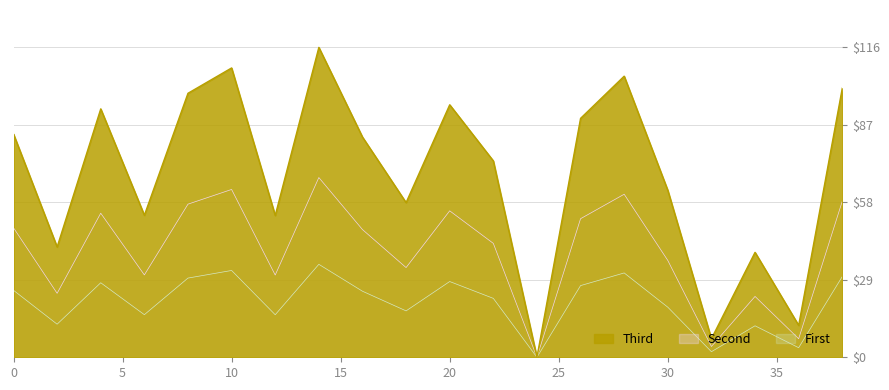

Is it true that Second equals 57.3 at 8?

True